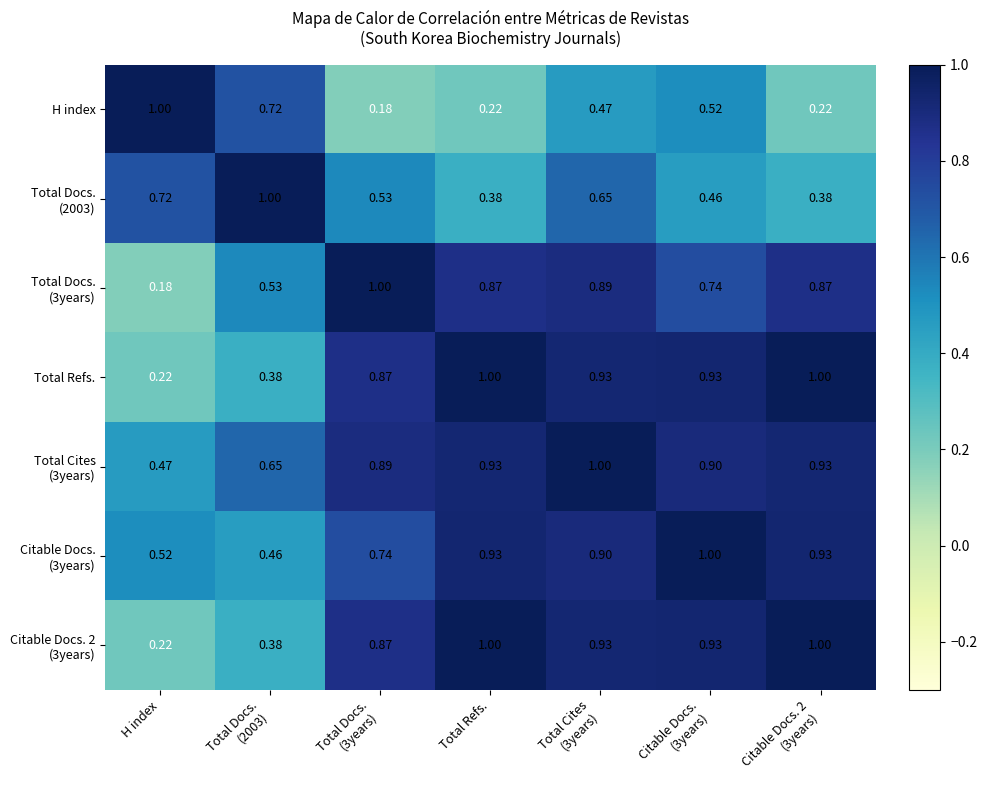

How many series are shown in this chart?

7